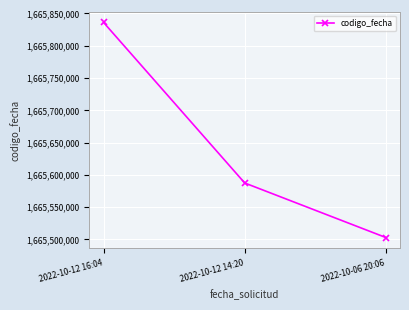

What is the sum of all values?

4996926186